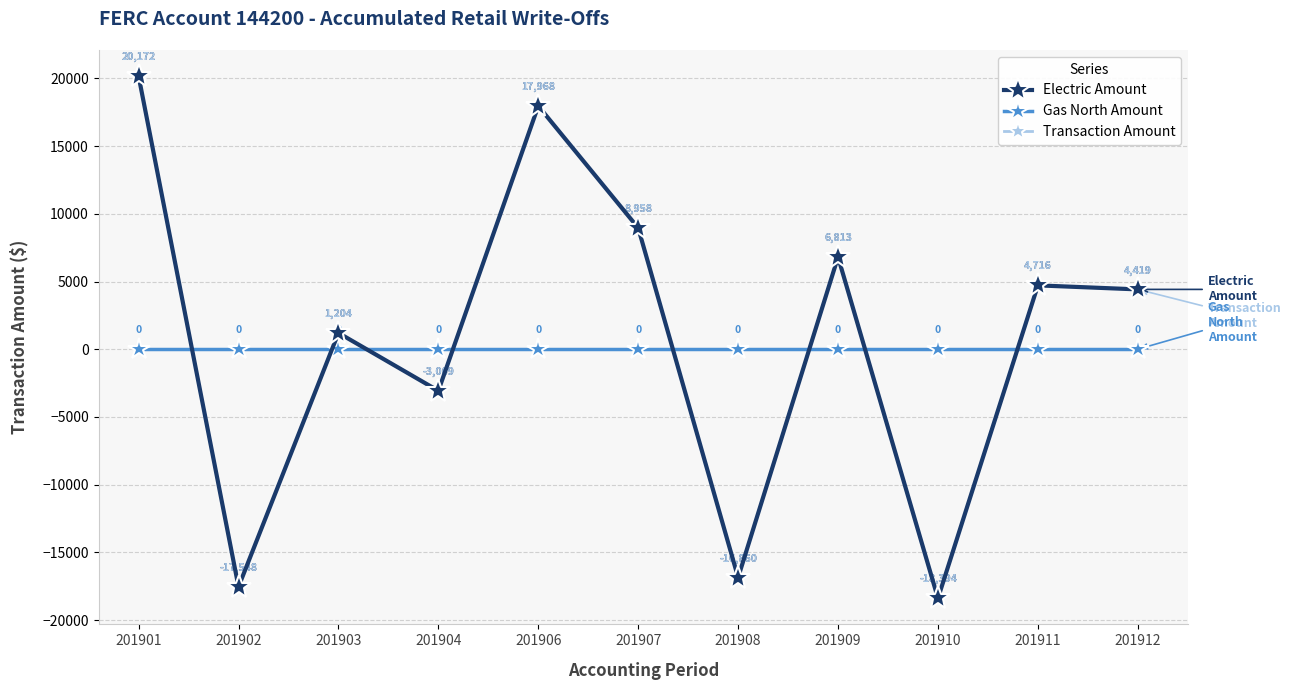

What is the minimum value shown in the chart?

-18394.1